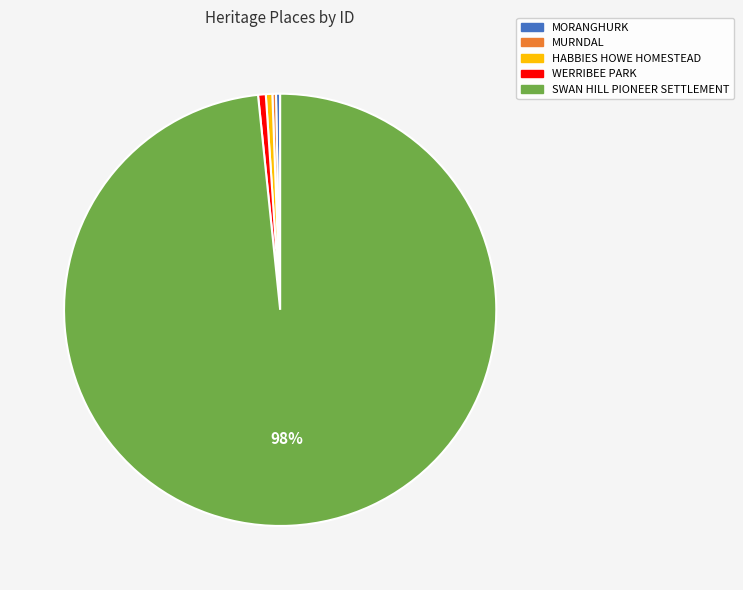

Which category accounts for the majority?

SWAN HILL PIONEER SETTLEMENT